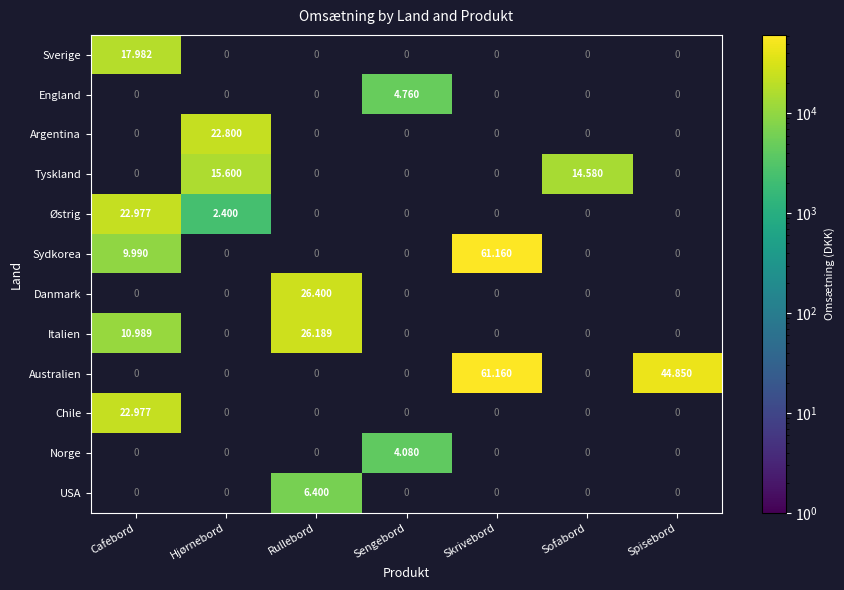

At how many categories does at least one series exceed 13624?

6